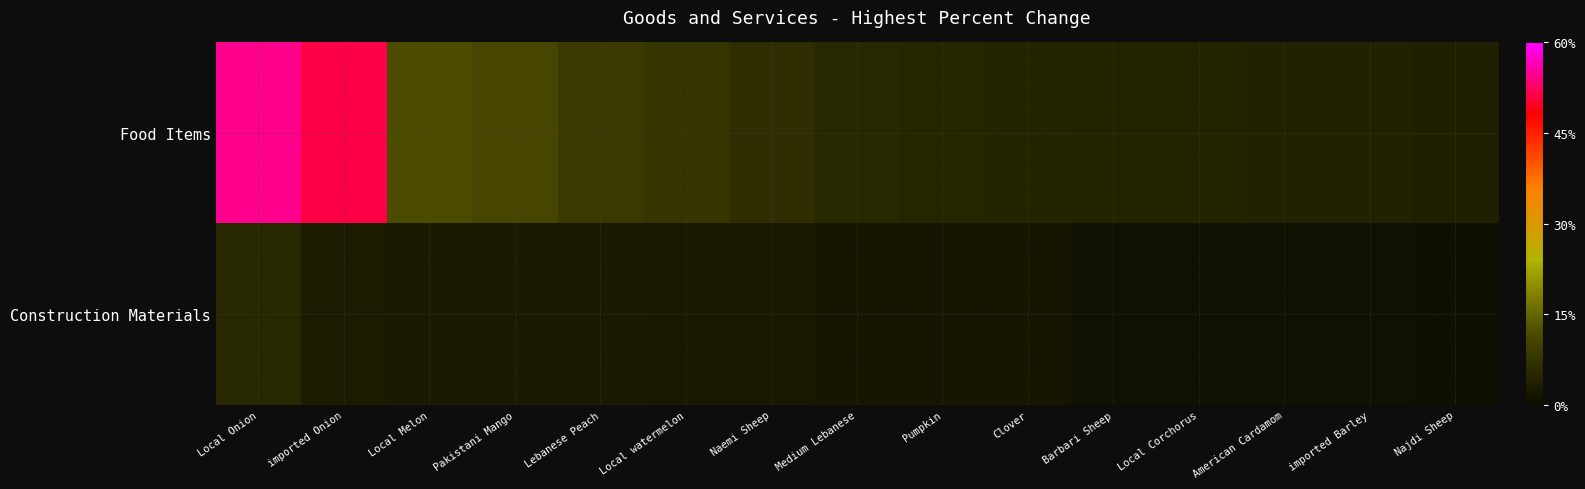

Rank the series at Local Melon from lowest to highest value.

Construction Materials, Food Items